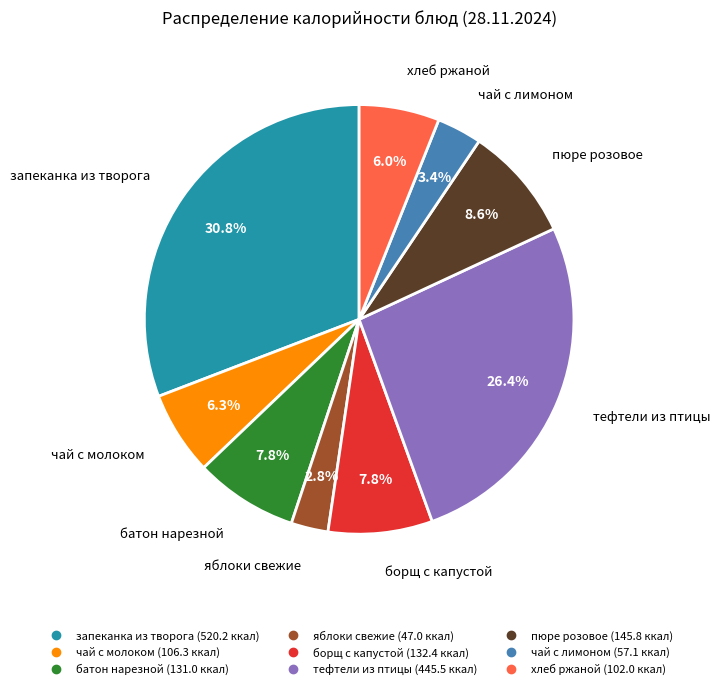

To the nearest percent, what portion does тефтели из птицы represent?

26%